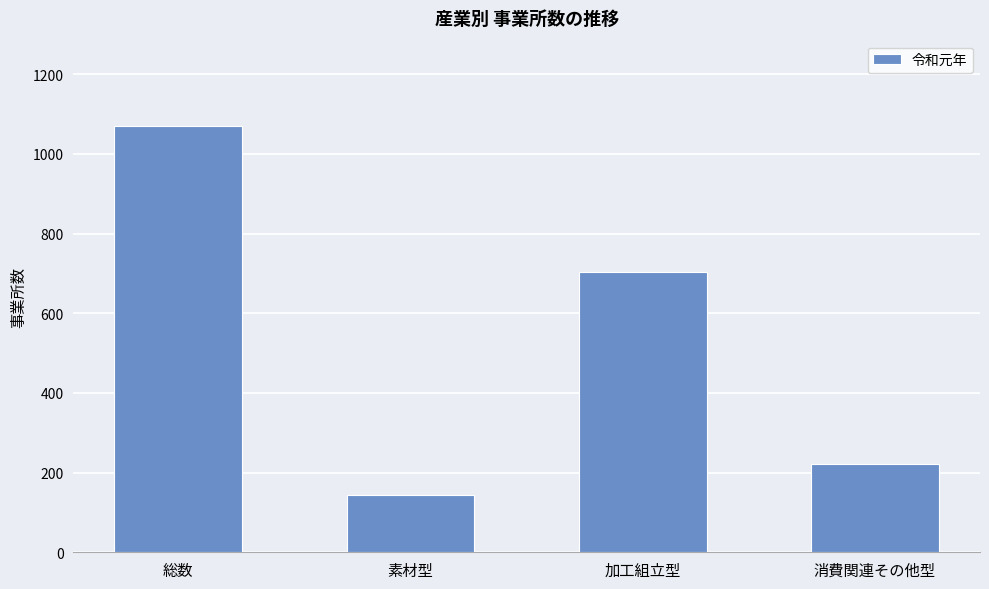

What is the value of the 4th bar from the left?

222